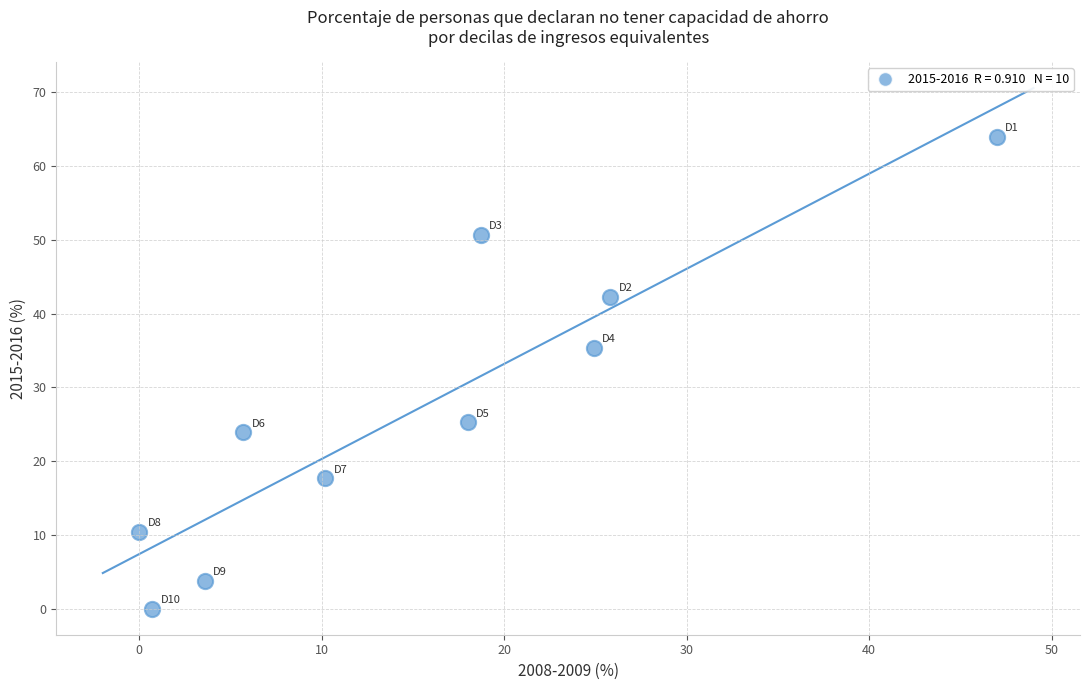

What Y value in the scatter plot is closest to 32?

35.4